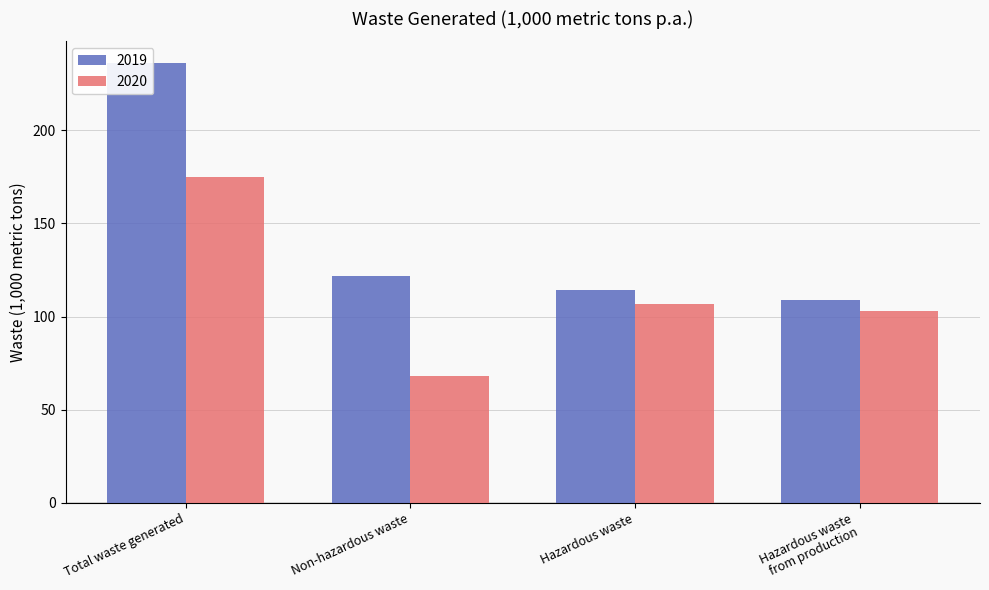

What is the average value of the 2019 series?

145